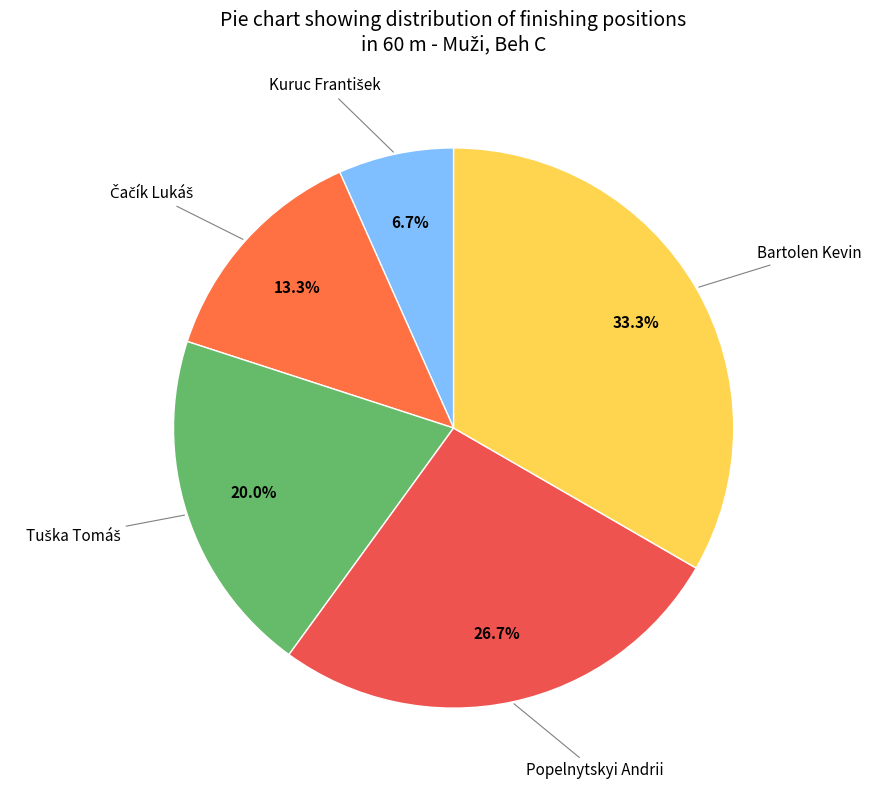

To the nearest percent, what is the average slice percentage?

20%